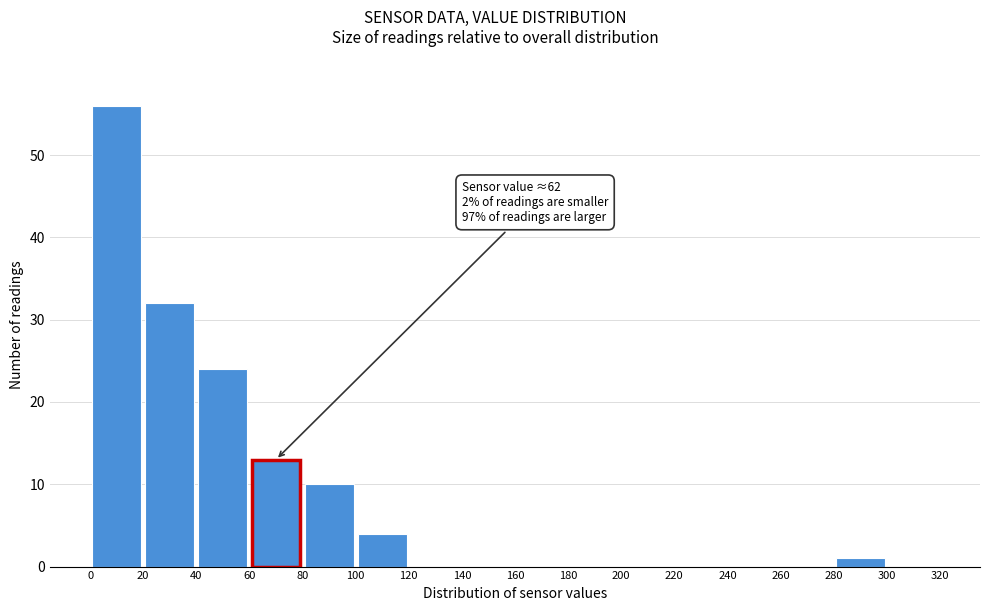

Over which range of the x-axis is the bar tallest?

0 to 20